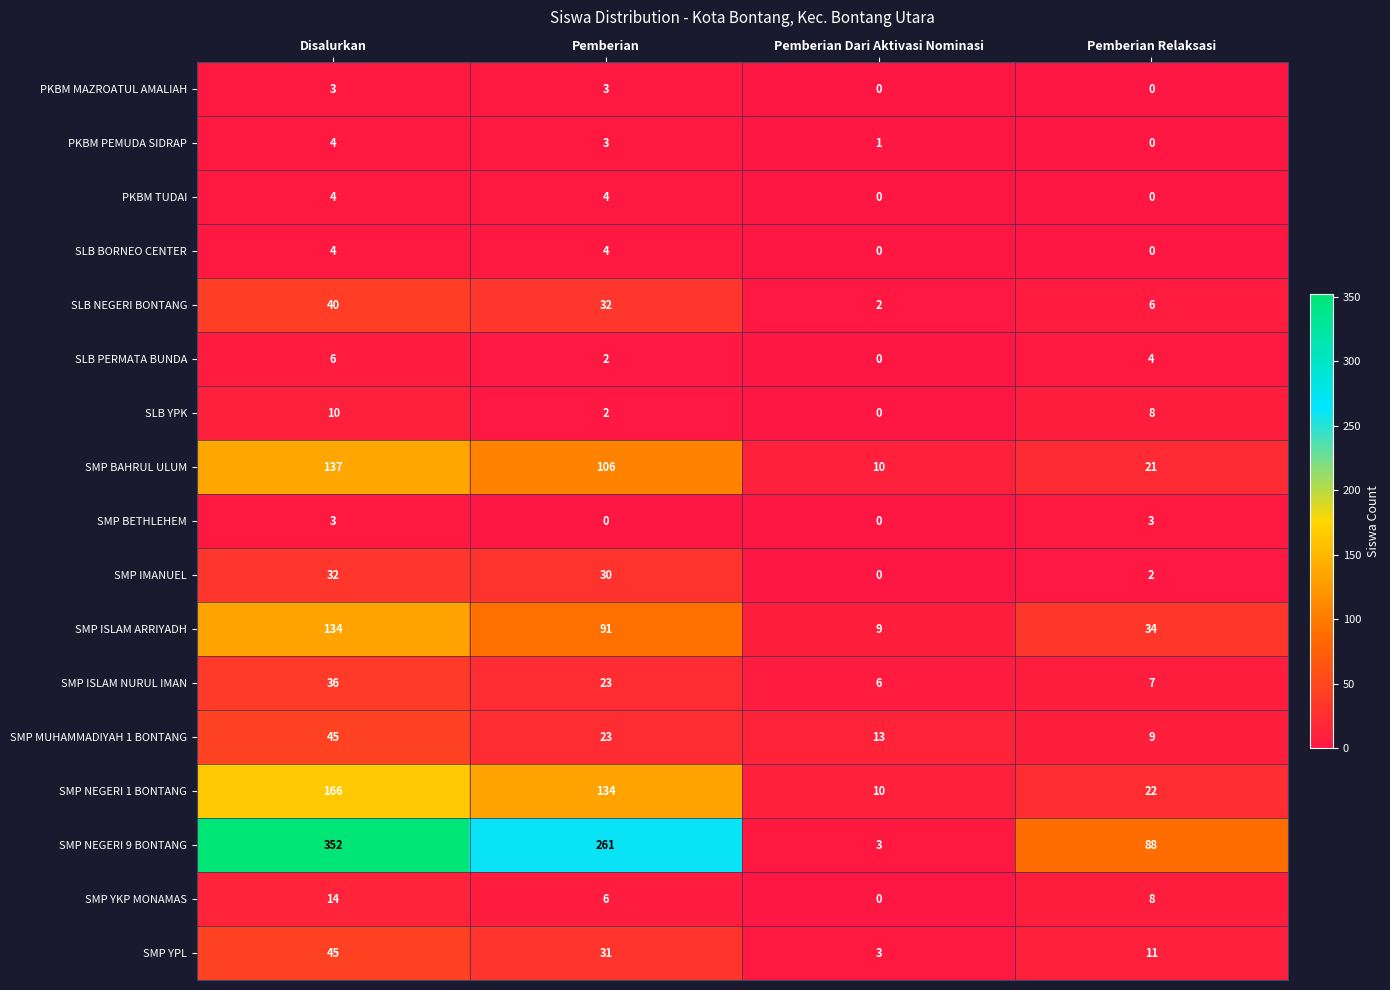

What is the difference between the highest and lowest values at Disalurkan?

349